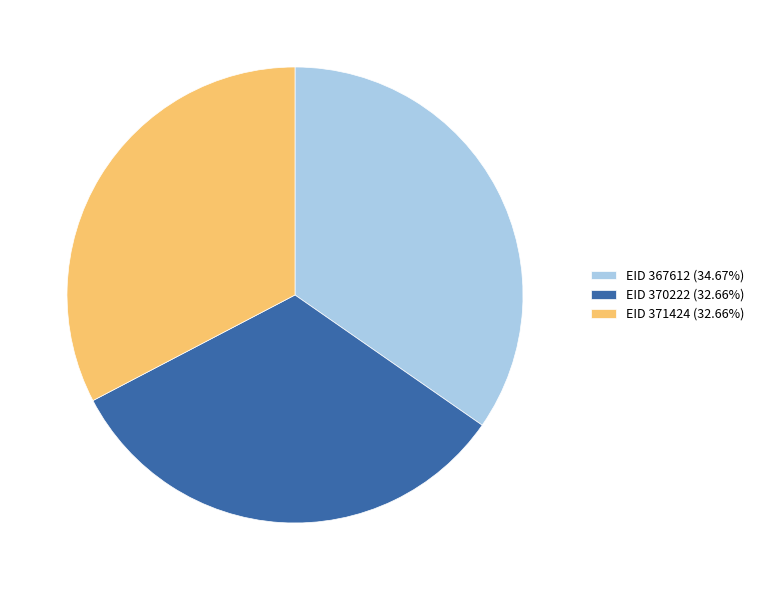

Is EID 367612 (34.67%) the majority of the pie?

No